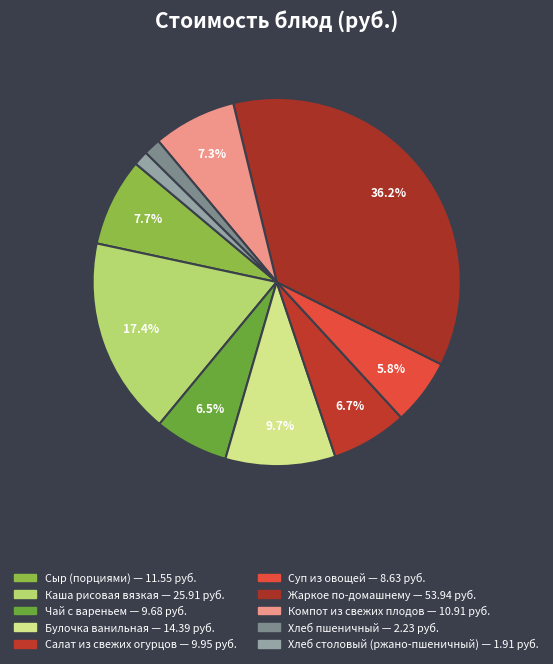

How many slices are in this pie chart?

10